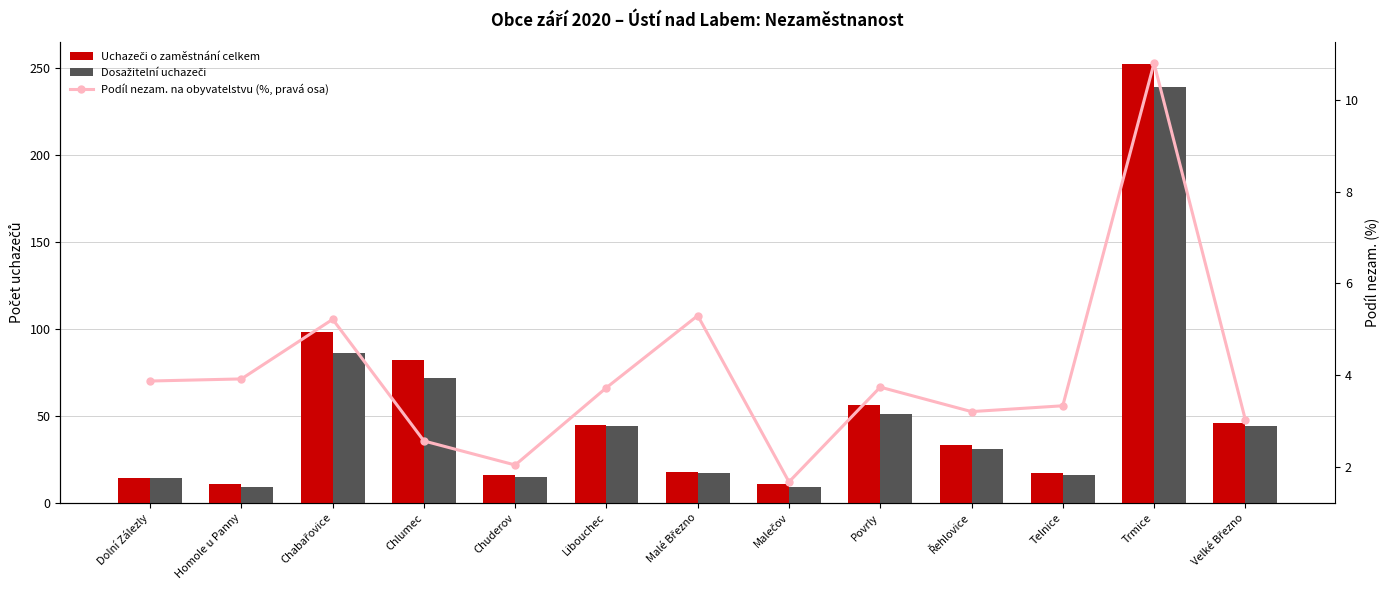

The Uchazeči o zaměstnání celkem series shows 26.1 at Malé Březno. True or false?

False